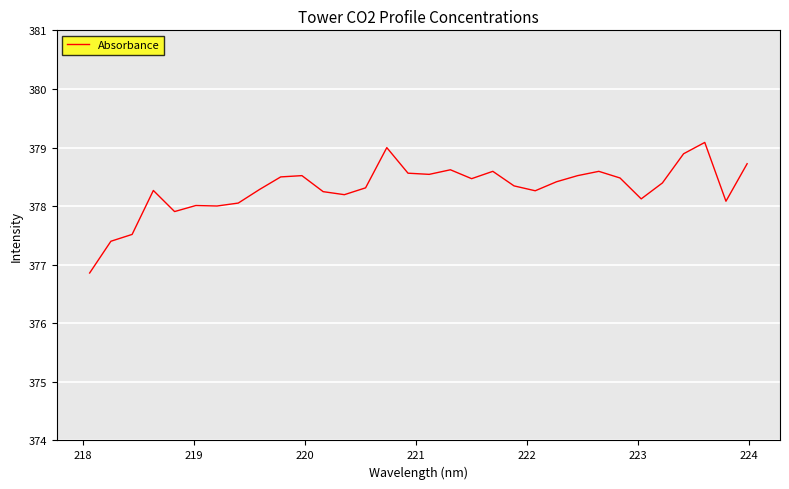

Does the chart have visible grid lines?

Yes